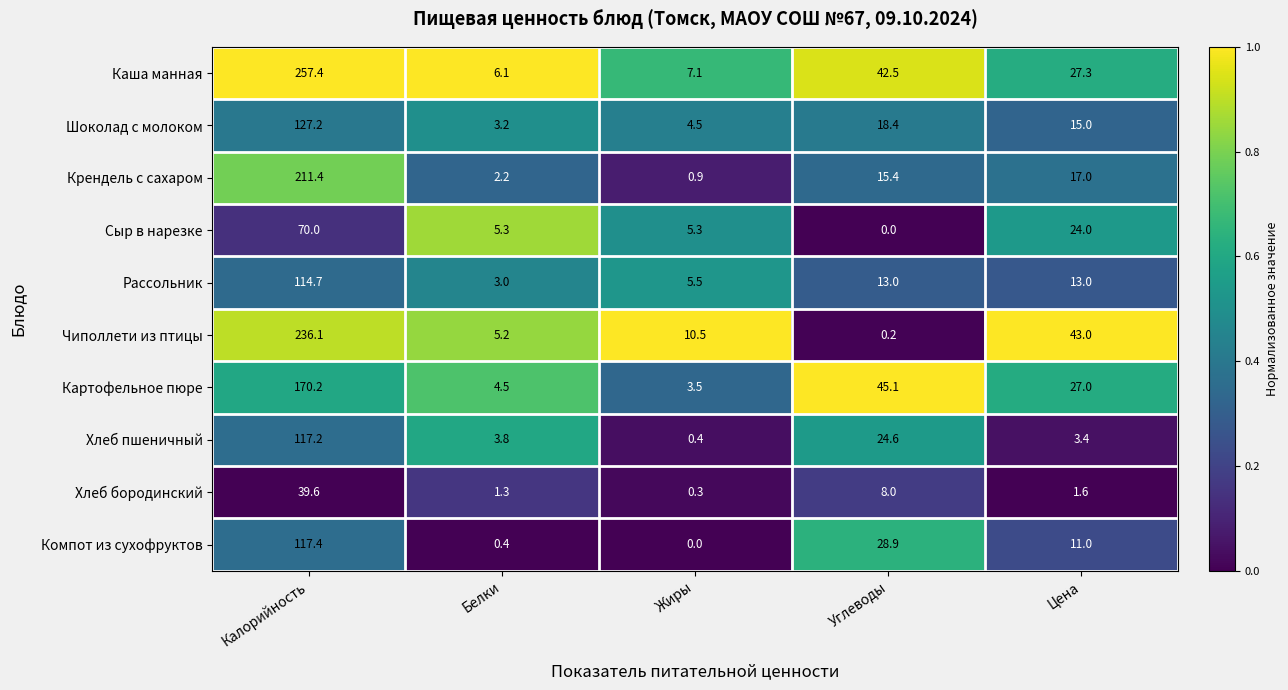

At how many categories does at least one series exceed 0?

5